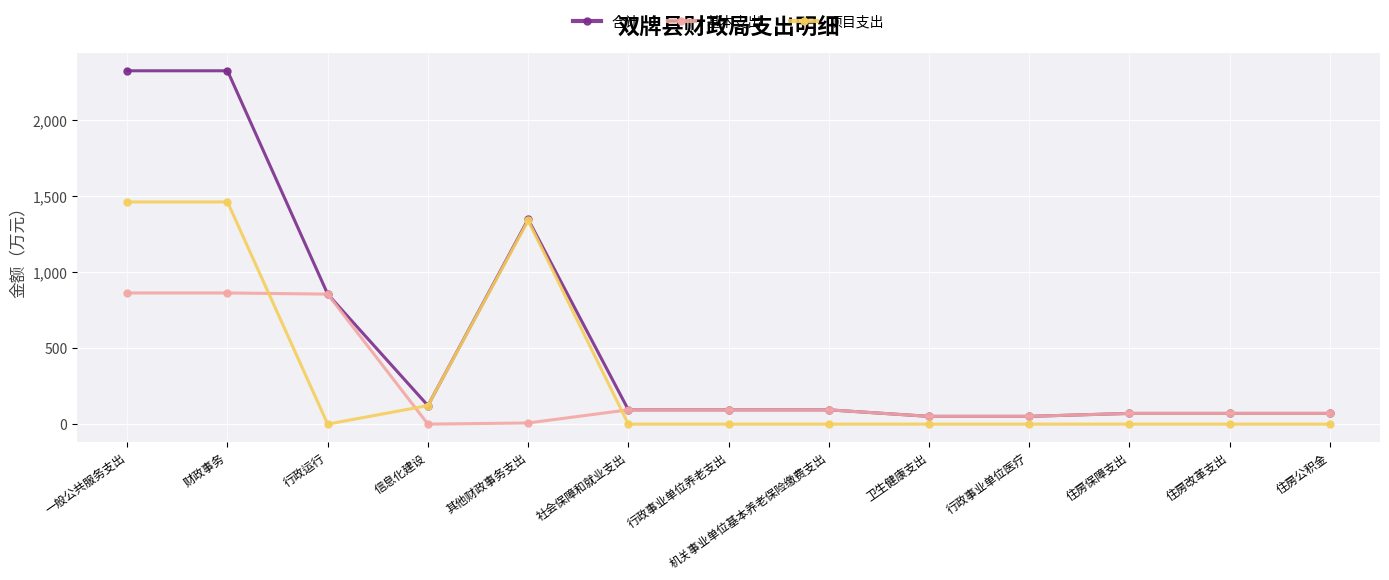

Is this an area chart (filled region under the line)?

No